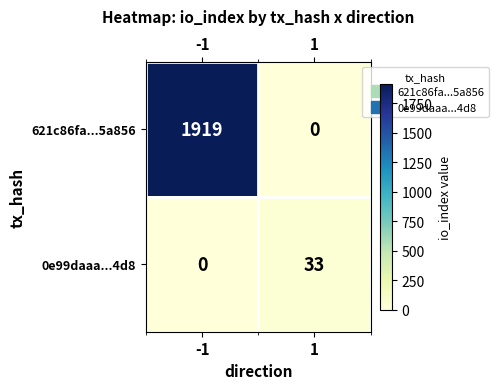

Which series has the largest range (max minus min)?

621c86fa...5a856